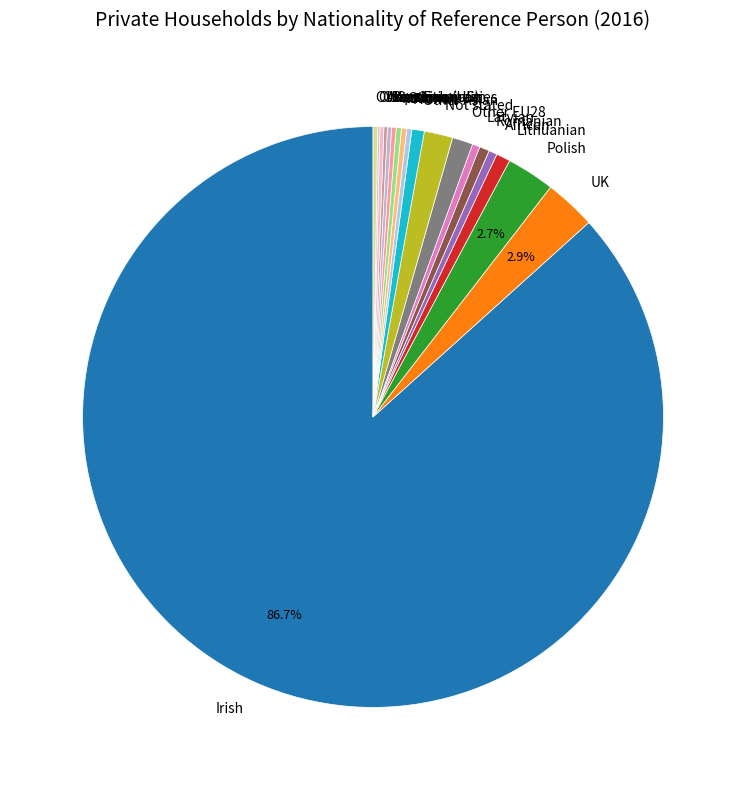

Which has a higher value, Not stated or Polish?

Polish